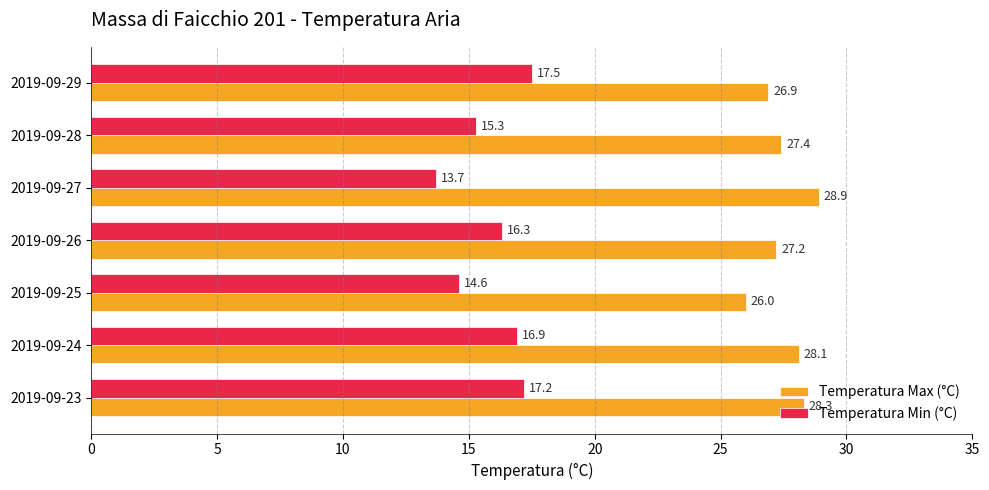

What is the difference between the maximum and second lowest values in the Temperatura Min (°C) series?

2.9